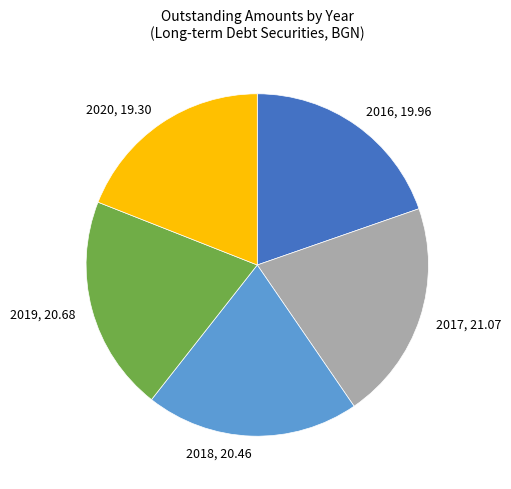

How many slices are in this pie chart?

5